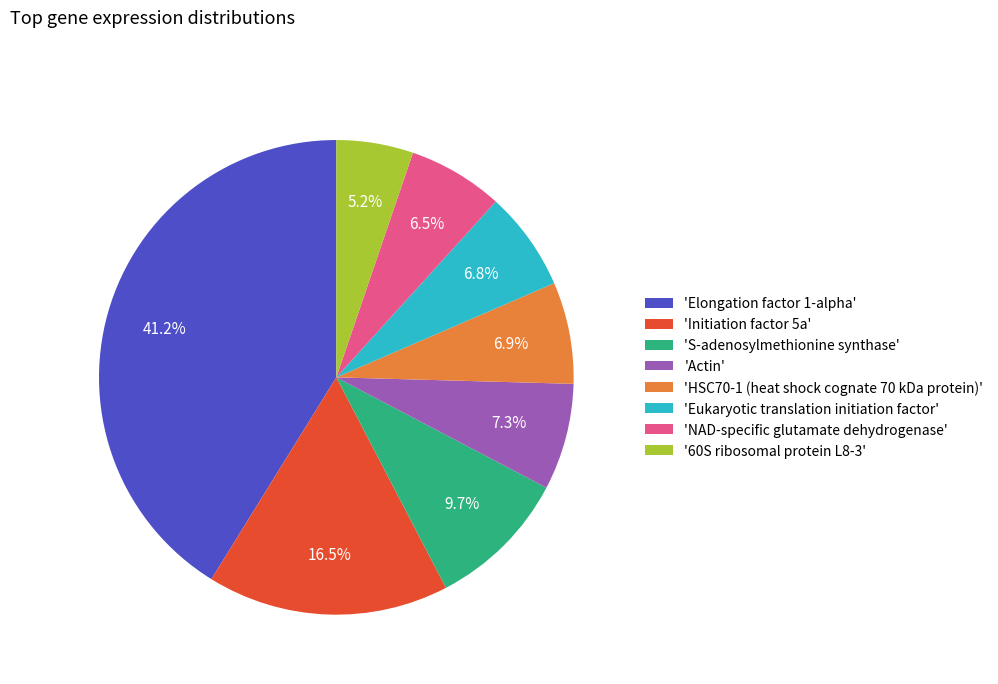

How many slices are in this pie chart?

8